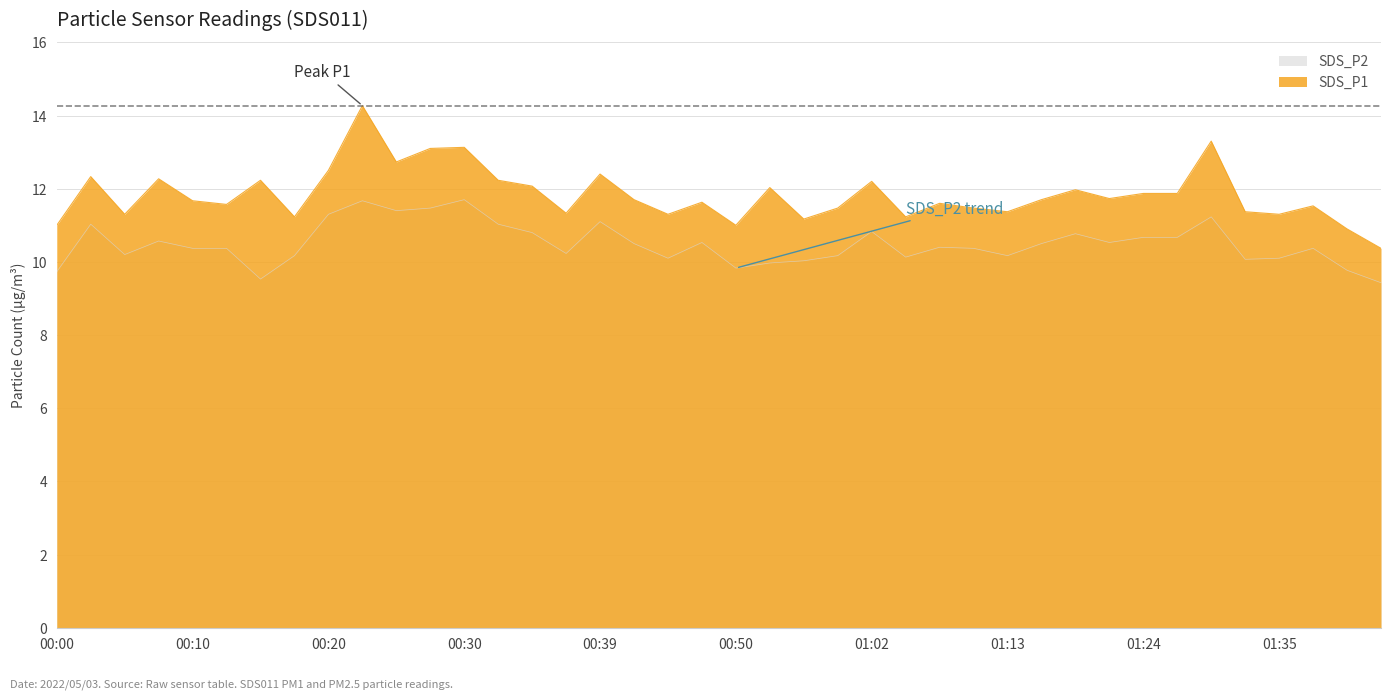

Does the chart display data point markers on the line(s)?

No